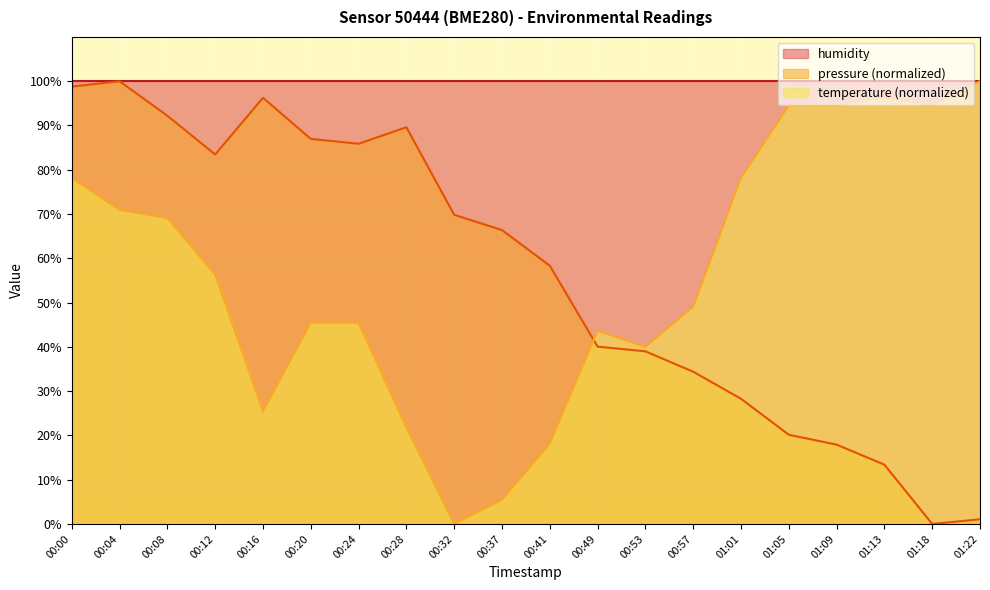

Which series ends up on top after the final intersection of temperature and pressure?

temperature